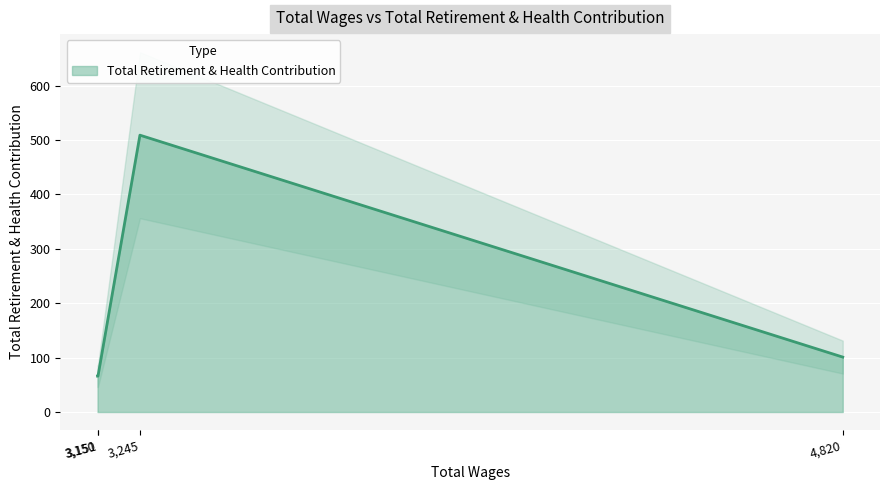

What is the minimum value for Total Retirement & Health Contribution?

66